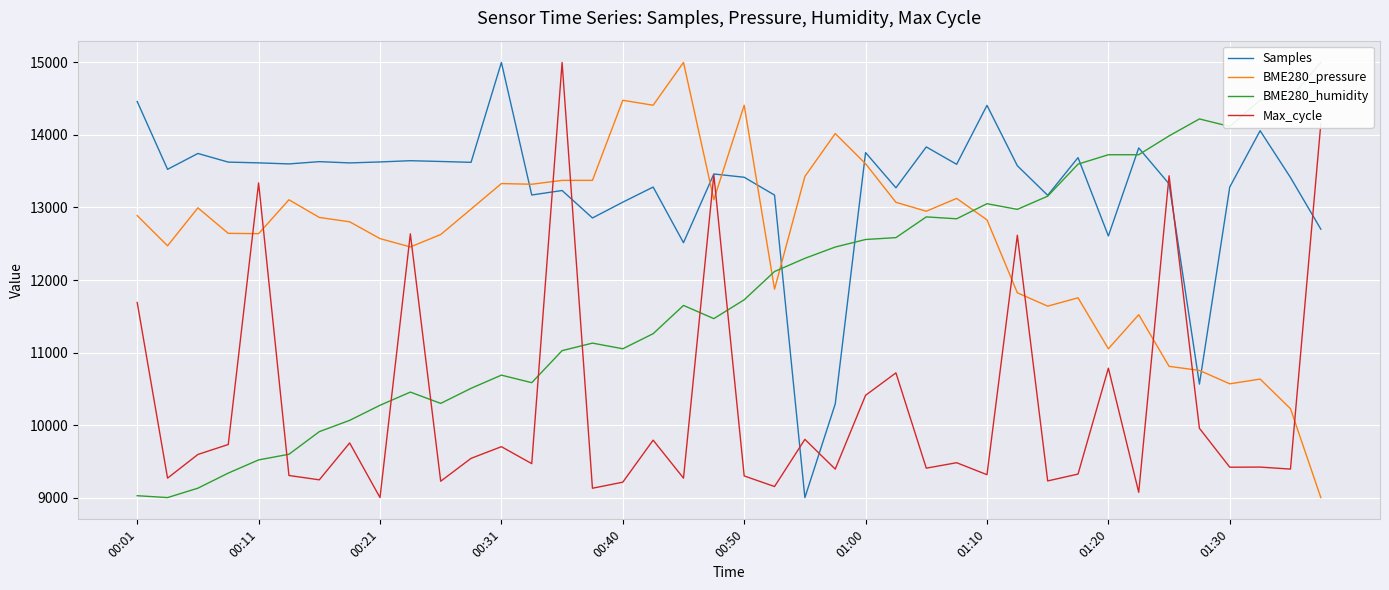

Rank the series by their average value, from lowest to highest.

Max_cycle, BME280_humidity, BME280_pressure, Samples